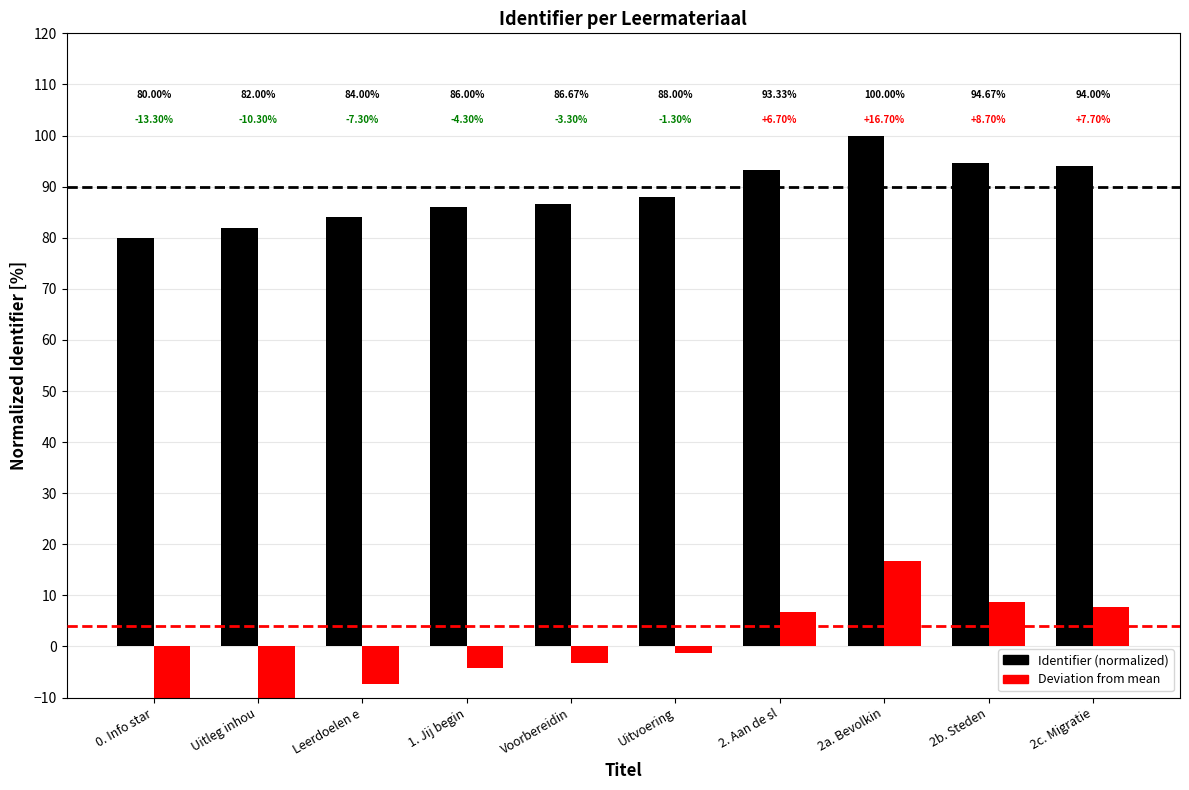

What is the difference between the maximum and minimum values in the Identifier (normalized) series?

20.0